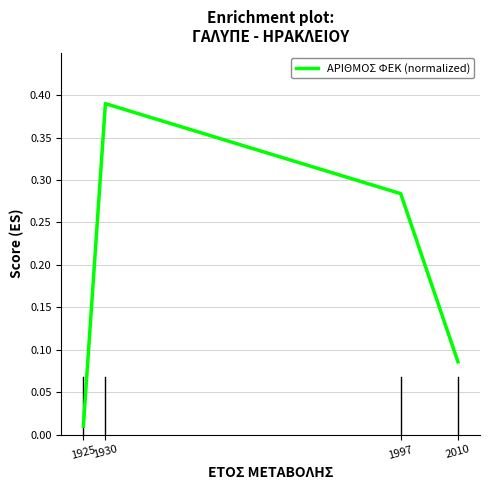

What is the sum of all values?

0.8